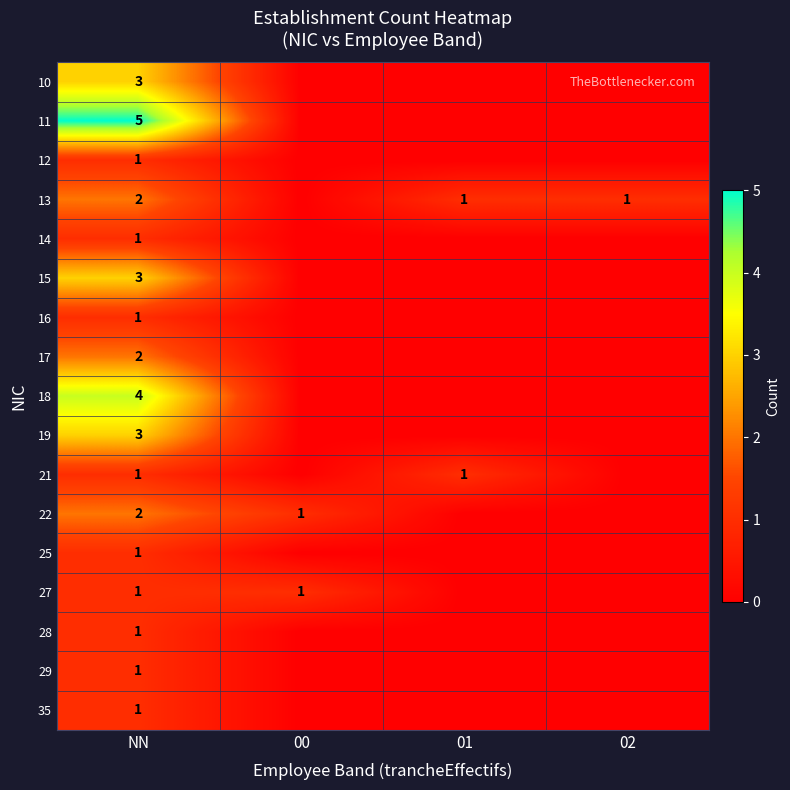

Is it true that 14 equals 1 at NN?

True